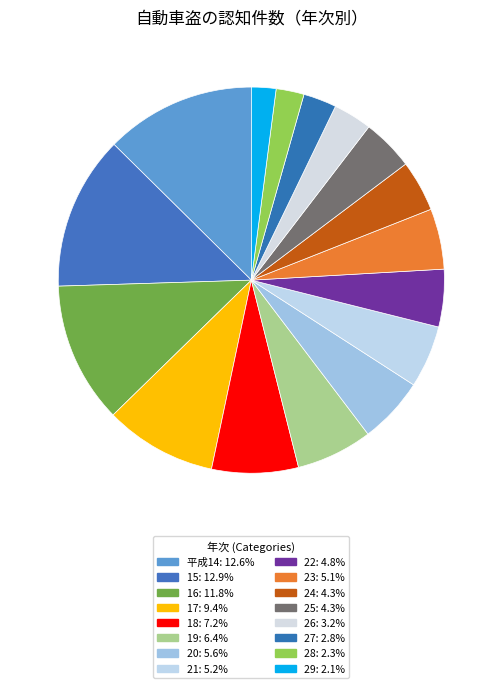

The 21 slice represents 18% of the pie. True or false?

False